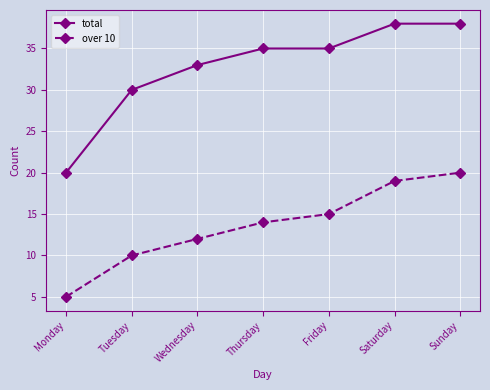

True or false: over 10 and total intersect in this chart.

False